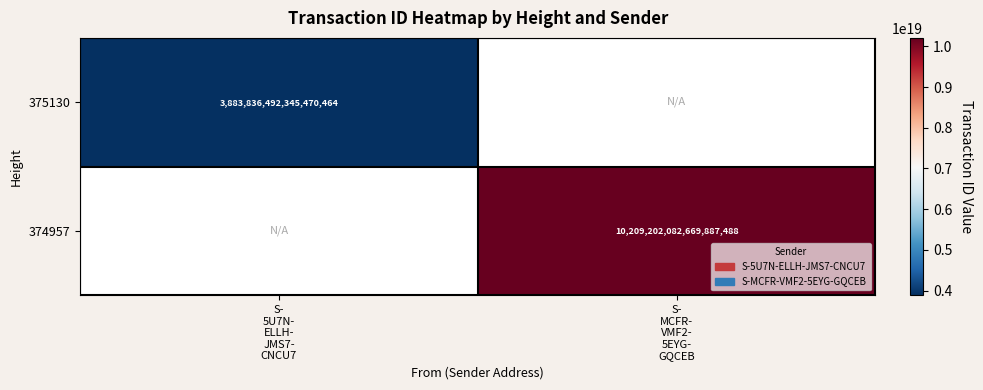

Count the number of data series in this chart.

2